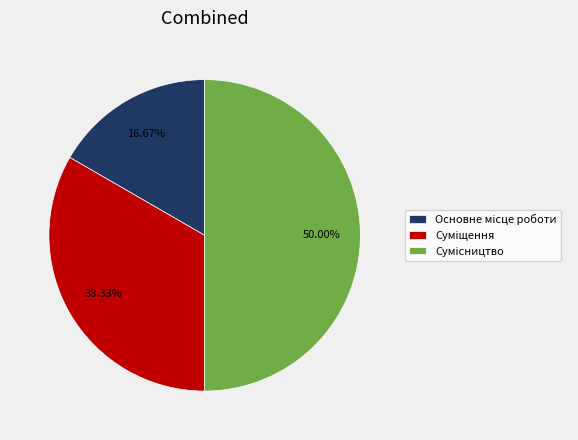

To the nearest percent, what portion does Основне місце роботи represent?

17%